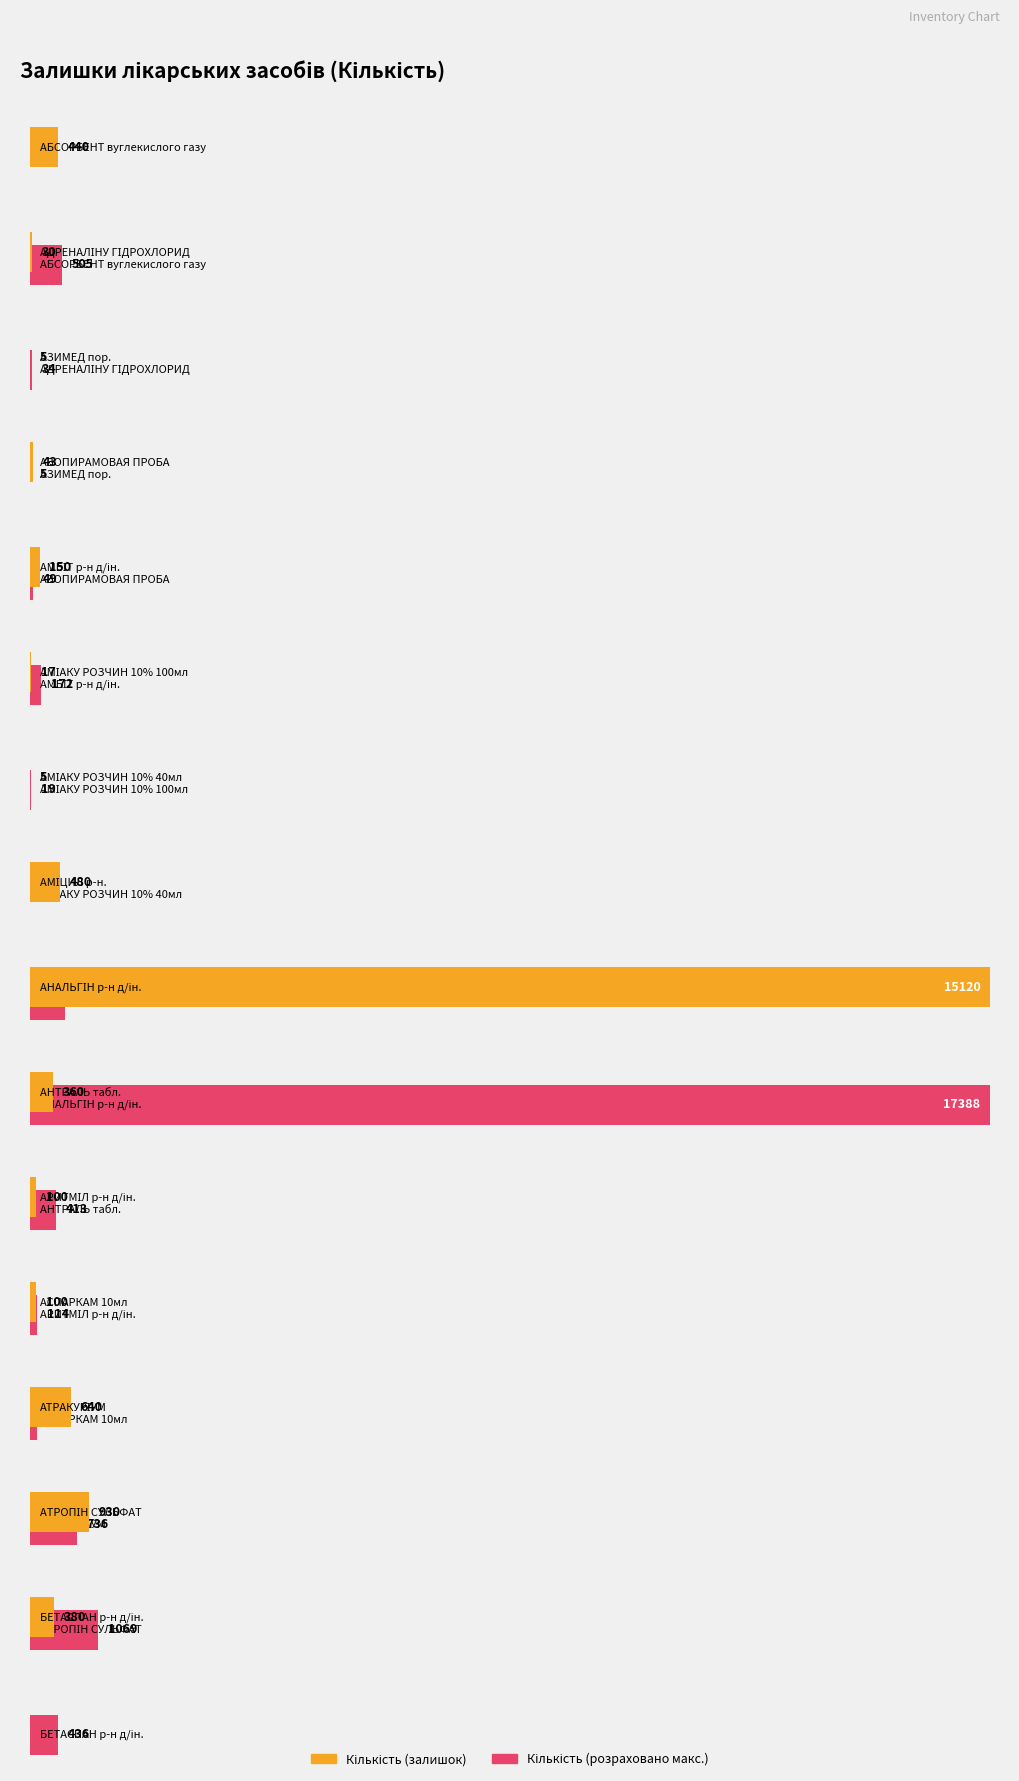

What is the ratio of the value at АСПАРКАМ 10мл to the value at БЕТАСПАН р-н д/ін.?

0.3